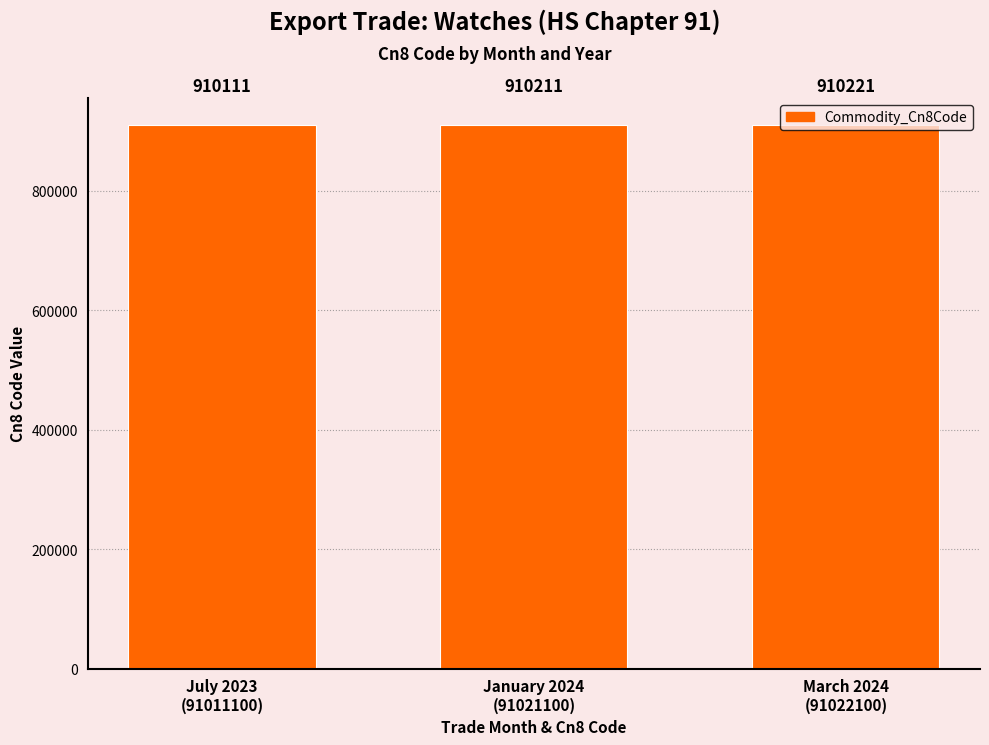

How many categories are shown in the chart?

3